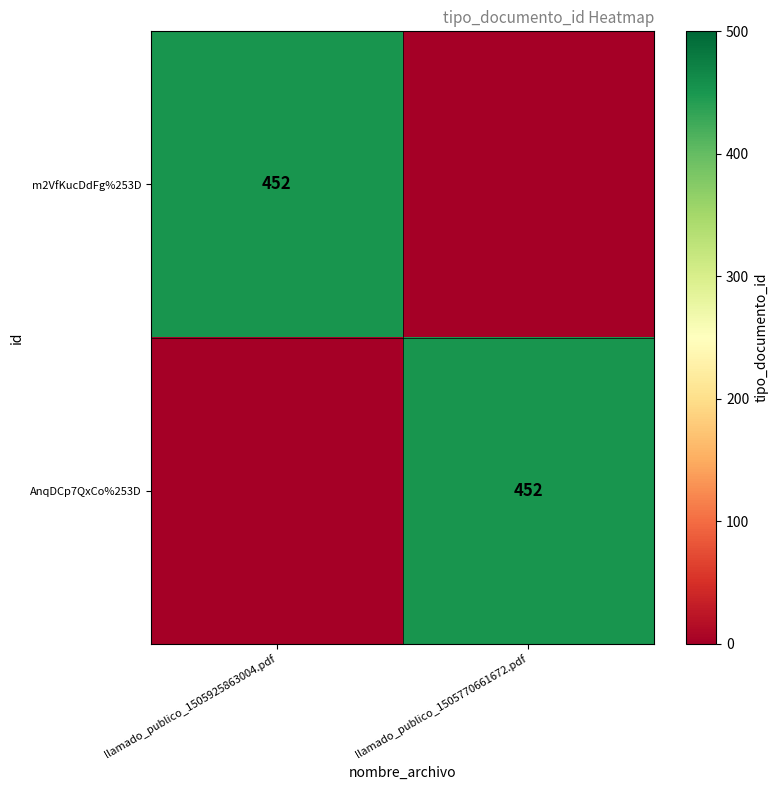

The value of m2VfKucDdFg%253D at llamado_publico_1505925863004.pdf is 452. True or false?

True